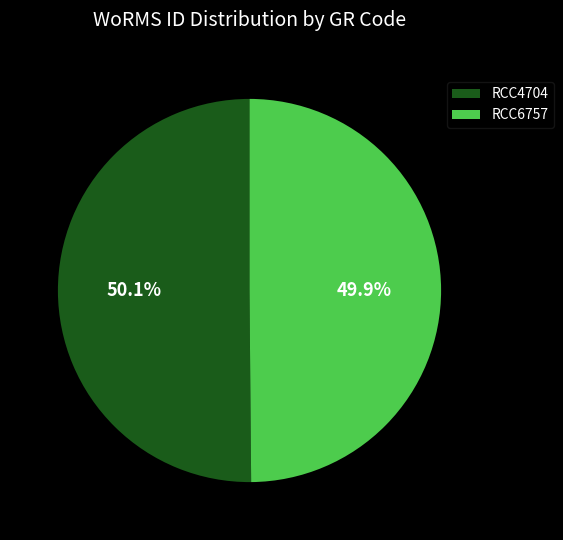

Approximately how many times larger is the value at RCC6757 compared to RCC4704?

1.0